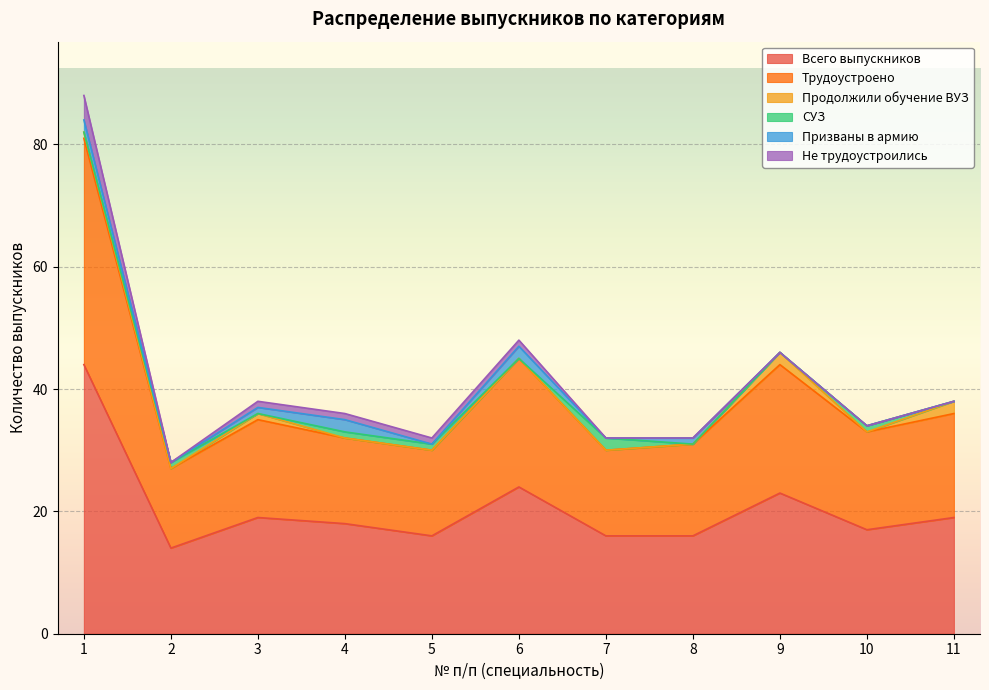

Where is Трудоустроено nearest to the value 25?

6